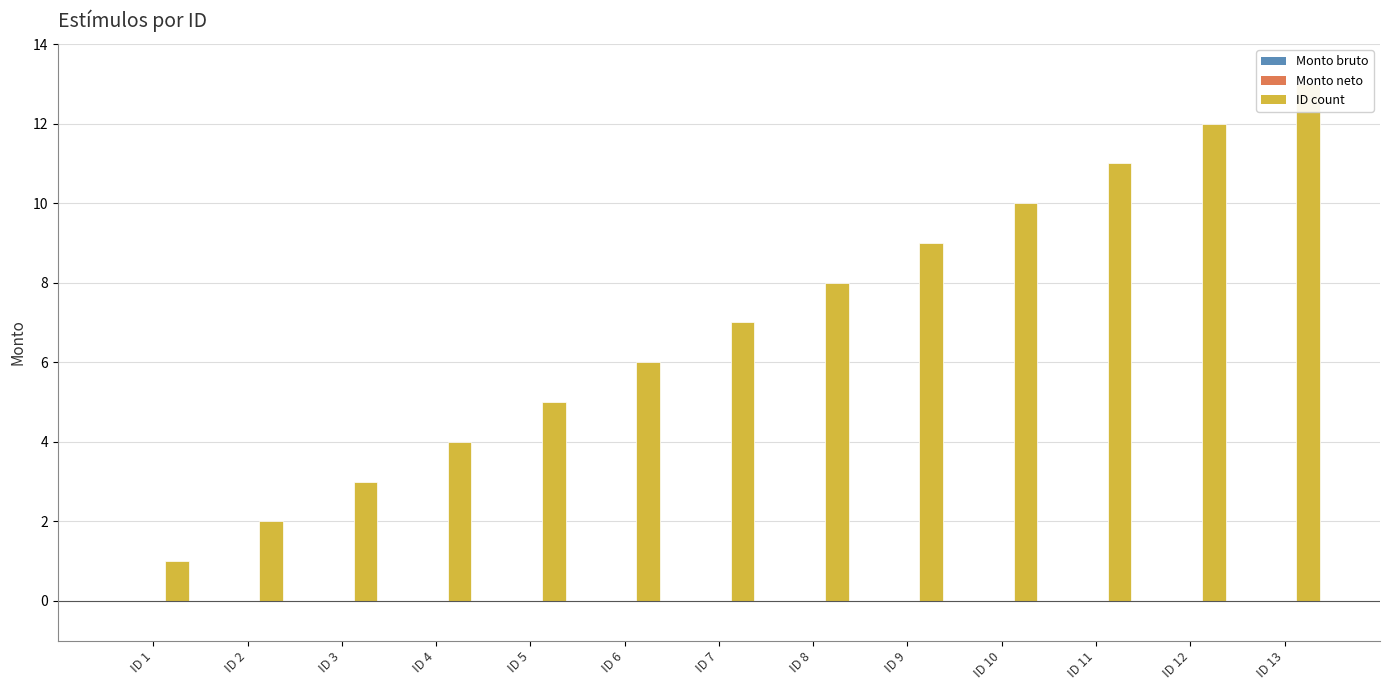

Reading right to left, list all the values displayed in this chart.

Monto bruto: 0	0	0	0	0	0	0	0	0	0	0	0	0
Monto neto: 0	0	0	0	0	0	0	0	0	0	0	0	0
ID count: 13	12	11	10	9	8	7	6	5	4	3	2	1